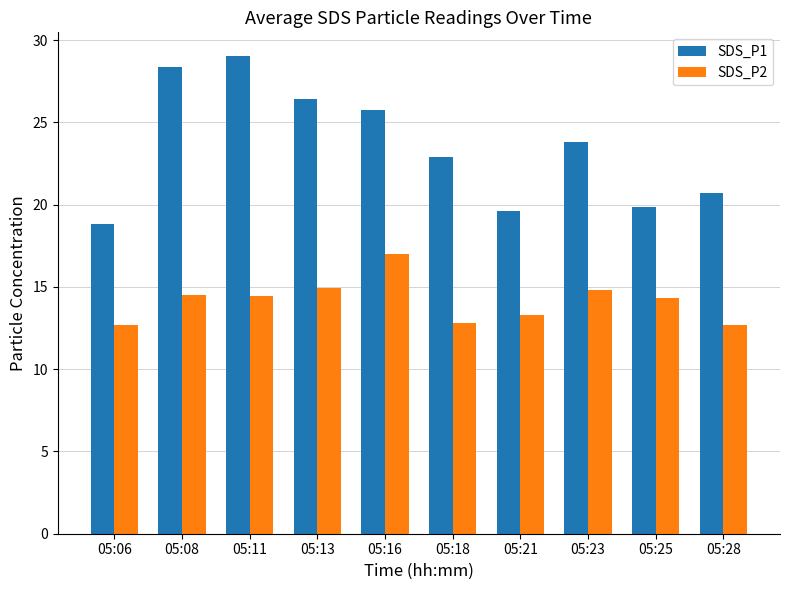

What is the spread (max minus min) of values at 05:25?

5.5